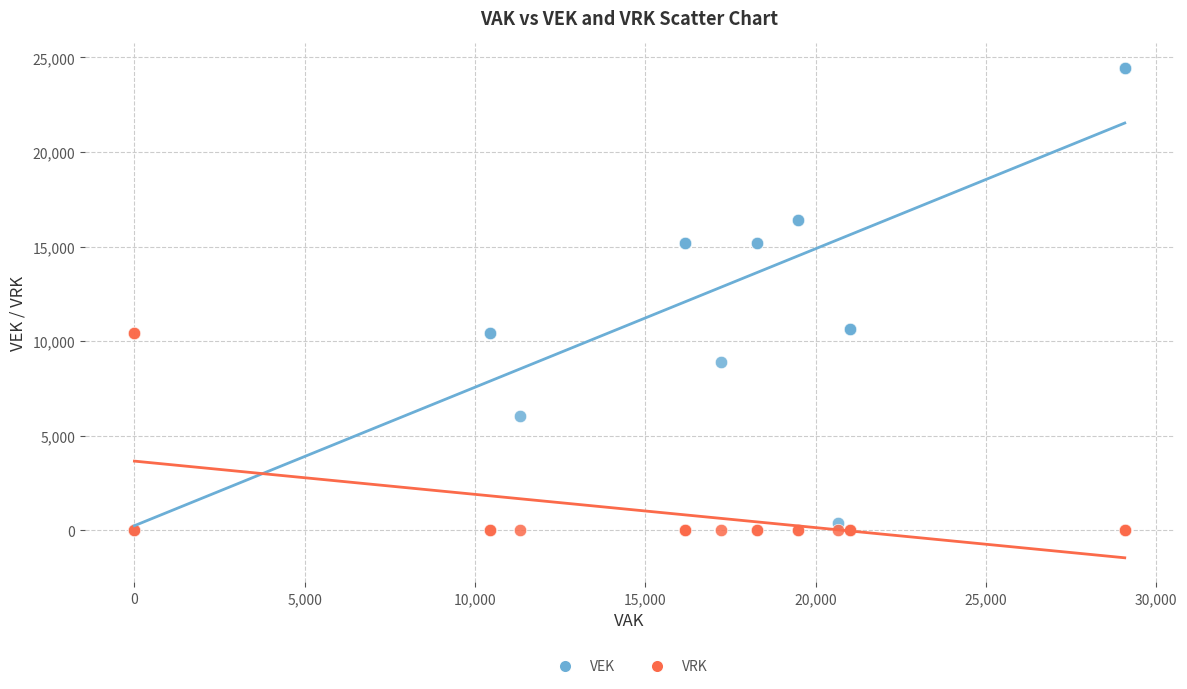

What are all the series names shown in the legend?

VEK, VRK